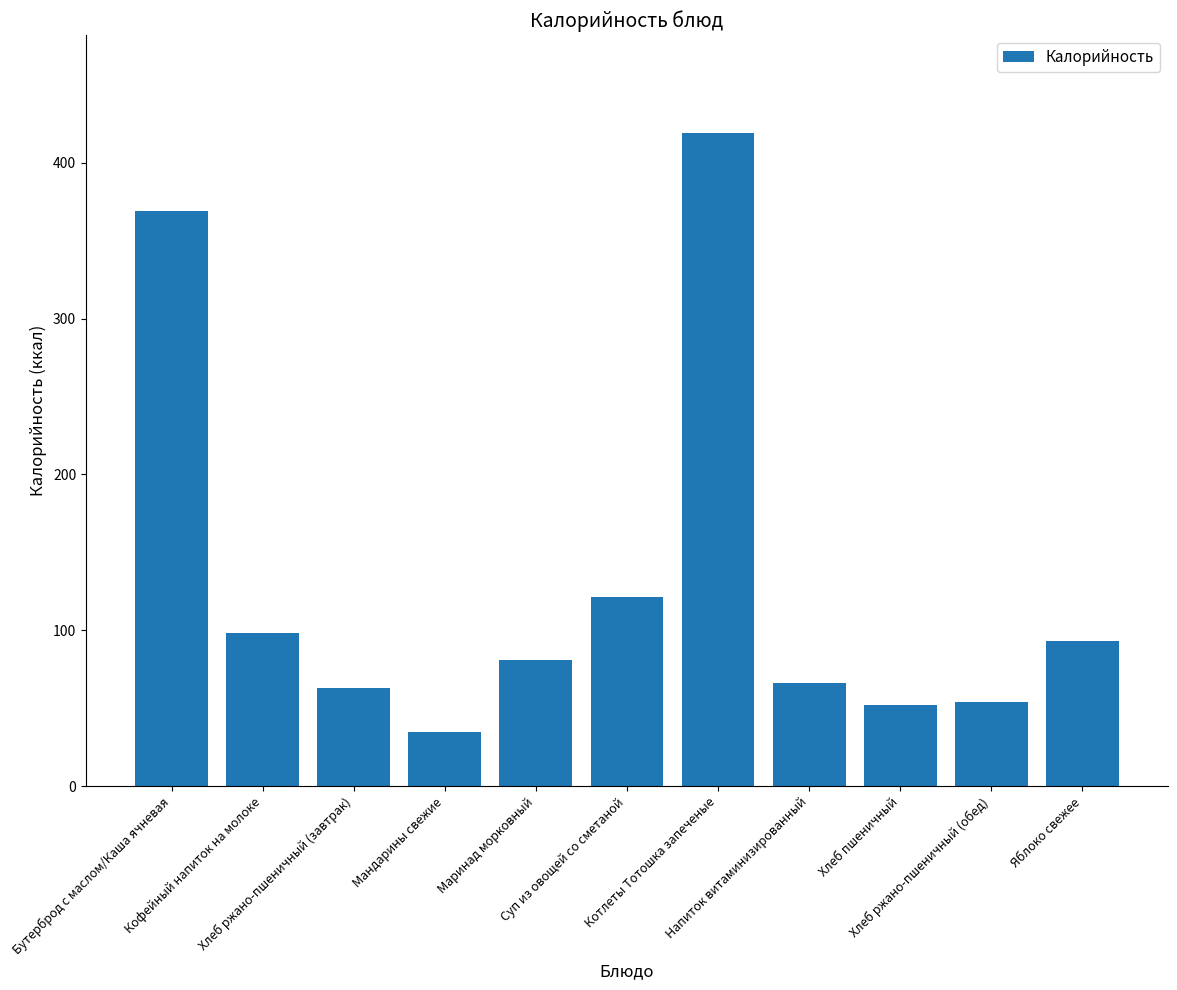

What is the value of the 4th bar from the left?

35.0